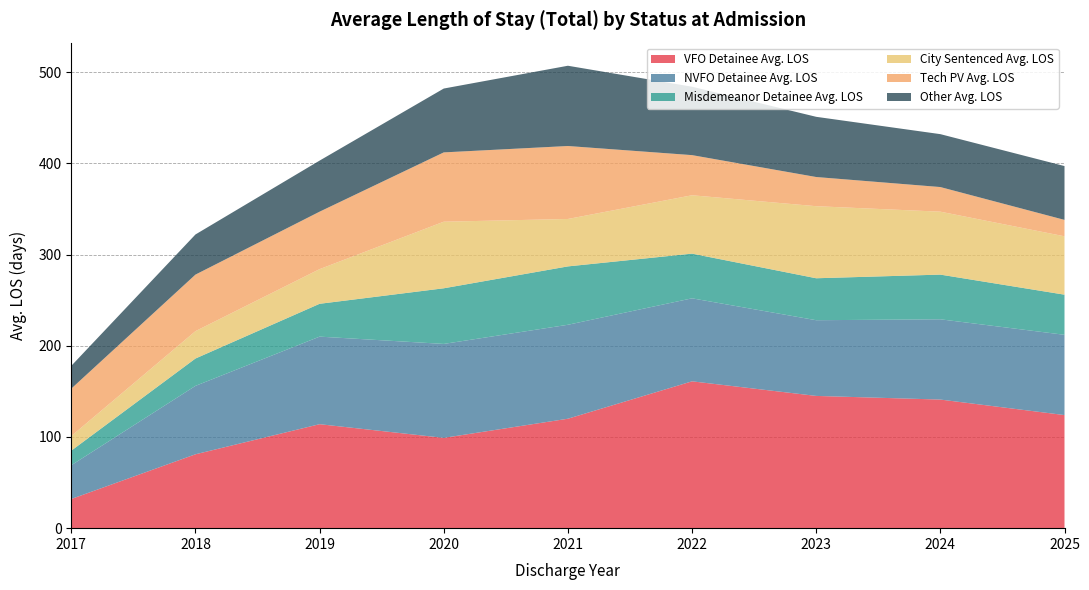

Reading left to right, transcribe all the data shown in this chart.

VFO Detainee Avg. LOS: 32	81	114	99	120	161	145	141	124
NVFO Detainee Avg. LOS: 37	75	96	103	103	91	83	88	88
Misdemeanor Detainee Avg. LOS: 16	30	36	61	64	49	46	49	44
City Sentenced Avg. LOS: 16	30	38	73	52	64	79	69	64
Tech PV Avg. LOS: 52	62	63	76	80	44	32	27	18
Other Avg. LOS: 25	44	56	70	88	75	66	58	59